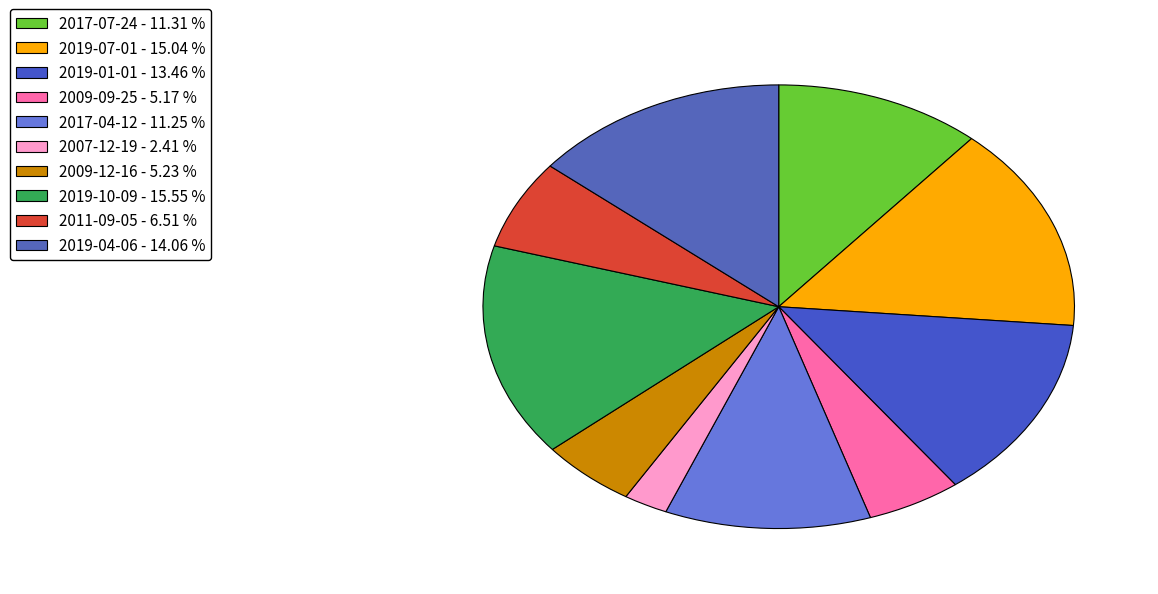

What percentage is the 2009-12-16 slice, to the nearest percent?

5%